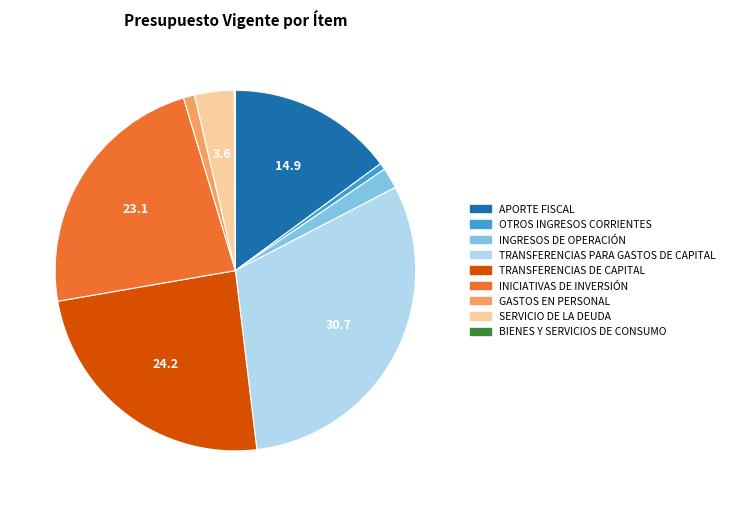

Is it true that GASTOS EN PERSONAL is 1% of the pie?

True